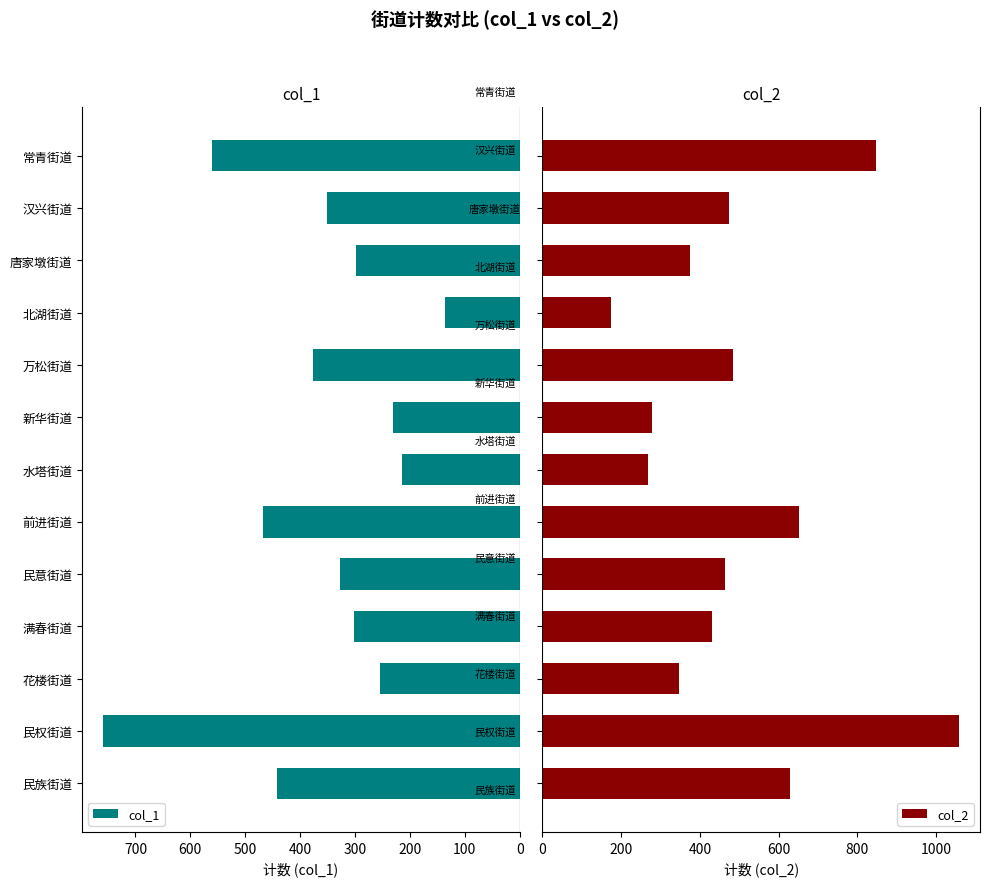

Is it true that col_1 equals 580 at 民意街道?

False